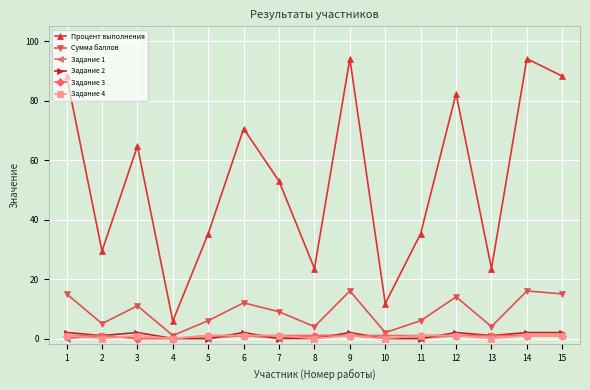

True or false: Процент выполнения and Задание 3 cross at least once.

False